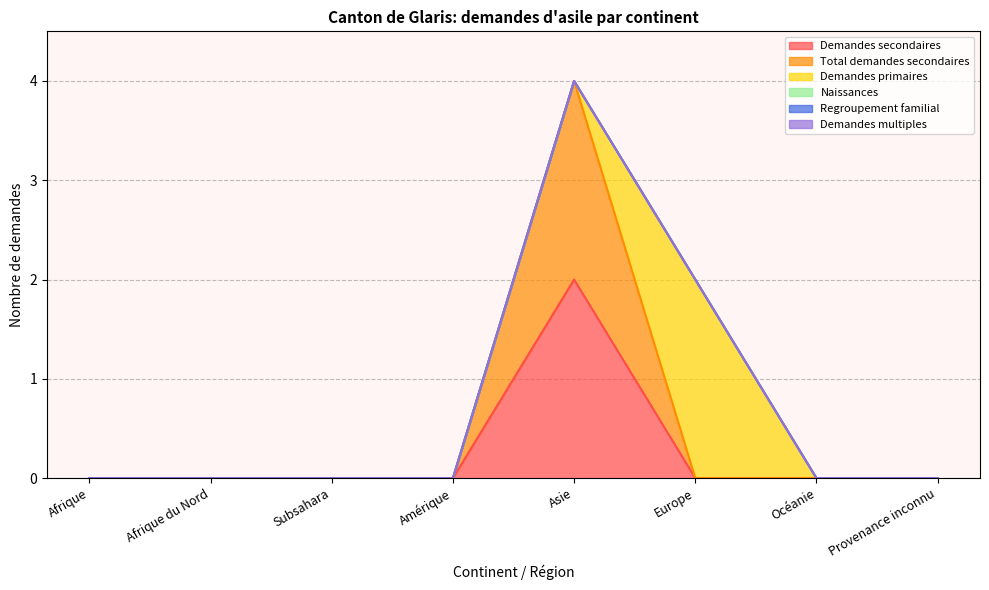

At which category does the chart reach its minimum across all series?

Afrique